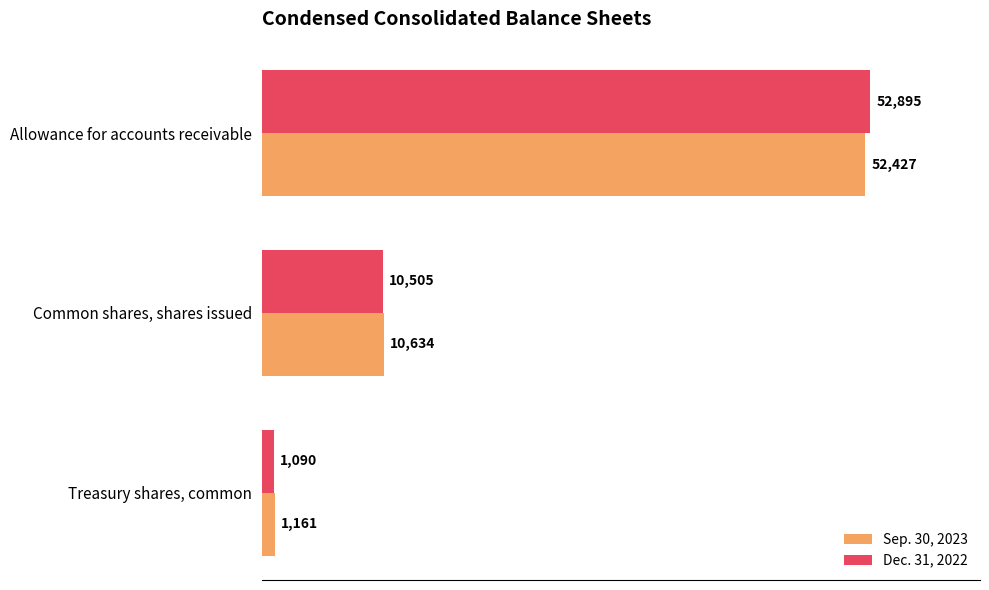

How many data points in Sep. 30, 2023 are less than 10634?

1